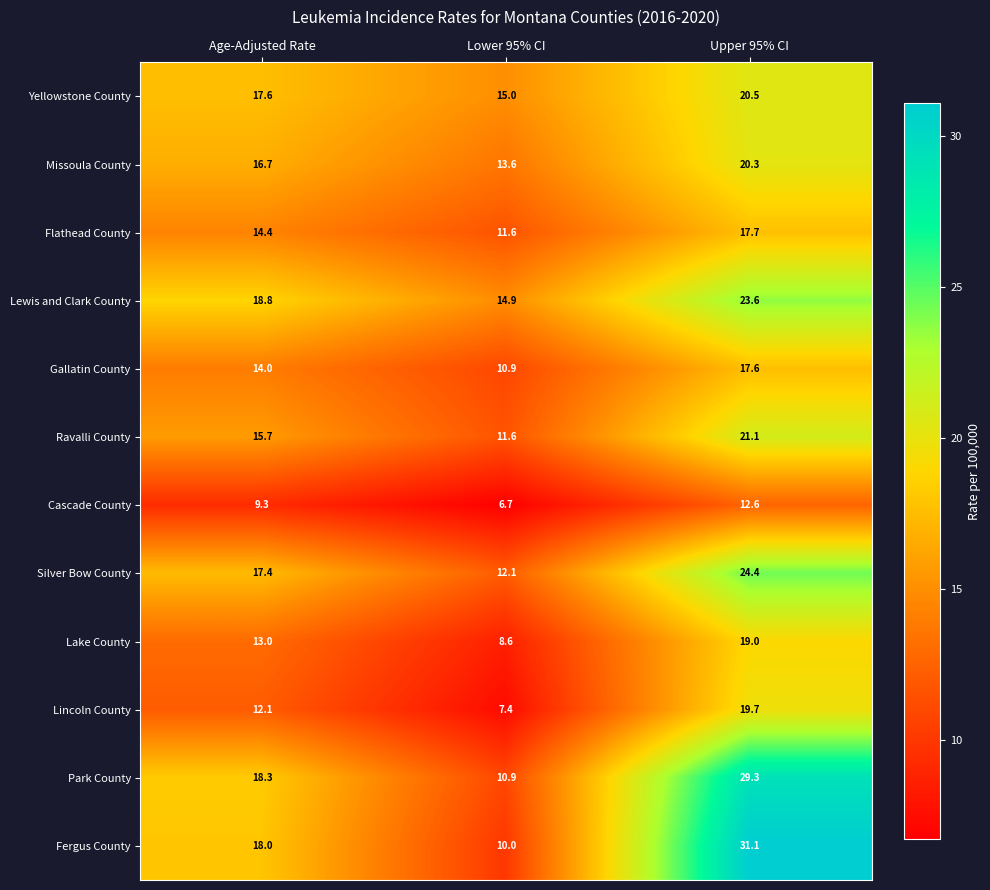

What is the smallest value displayed?

6.7